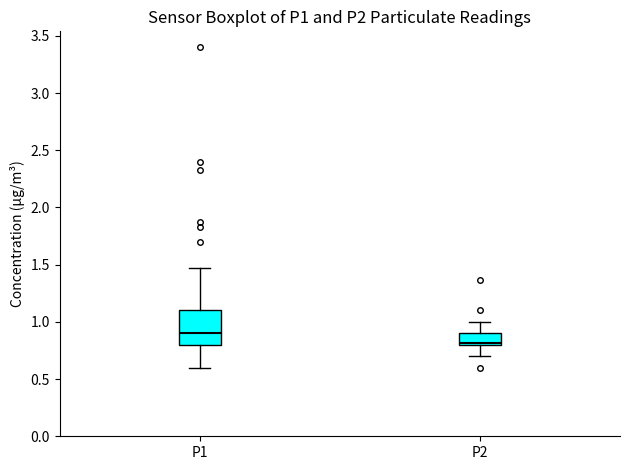

Reading left to right, read every box against the y-axis: the position of its median line, the range the box covers, and the ends of its whiskers. The values are not printed on the chart, so give them approximately, as read against the axis.

P1: median 0.90, box 0.80 to 1.10, whiskers 0.60 to 1.45
P2: median 0.80, box 0.80 to 0.90, whiskers 0.70 to 1.00